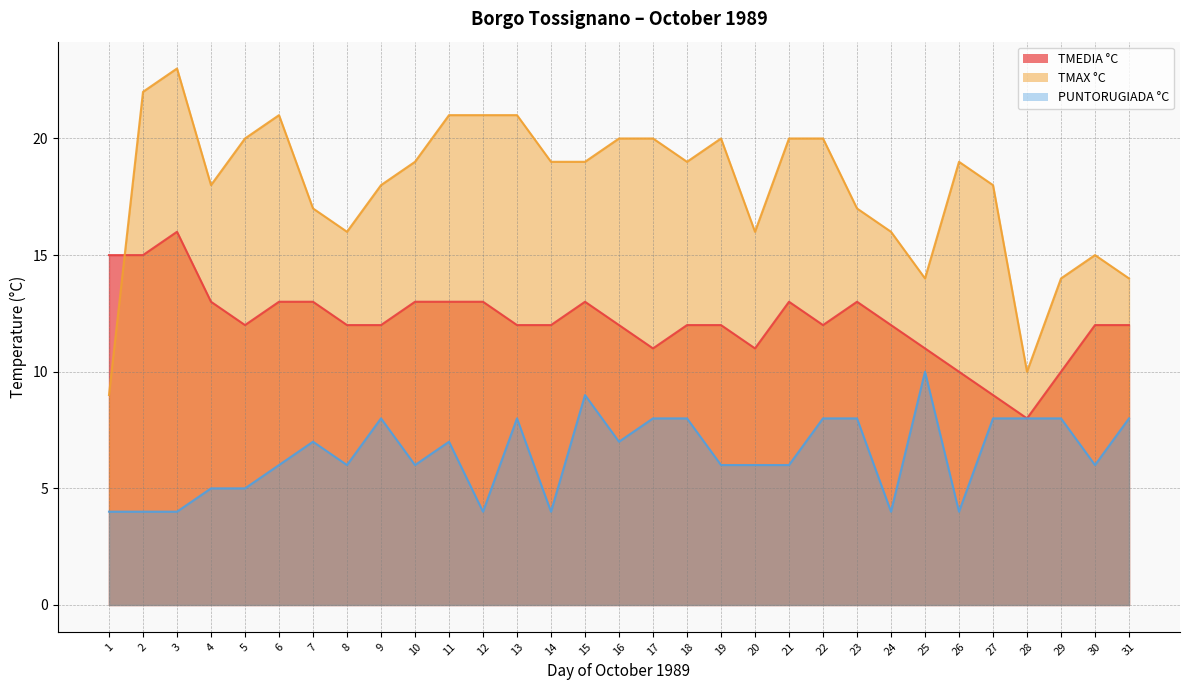

What is the sum of all TMEDIA °C values?

377